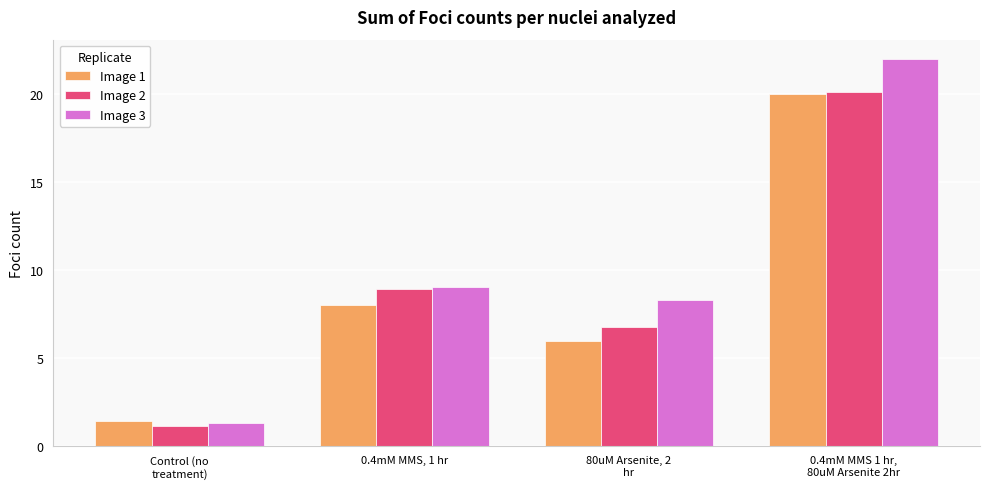

What is the highest value of the Image 2 series?

20.1